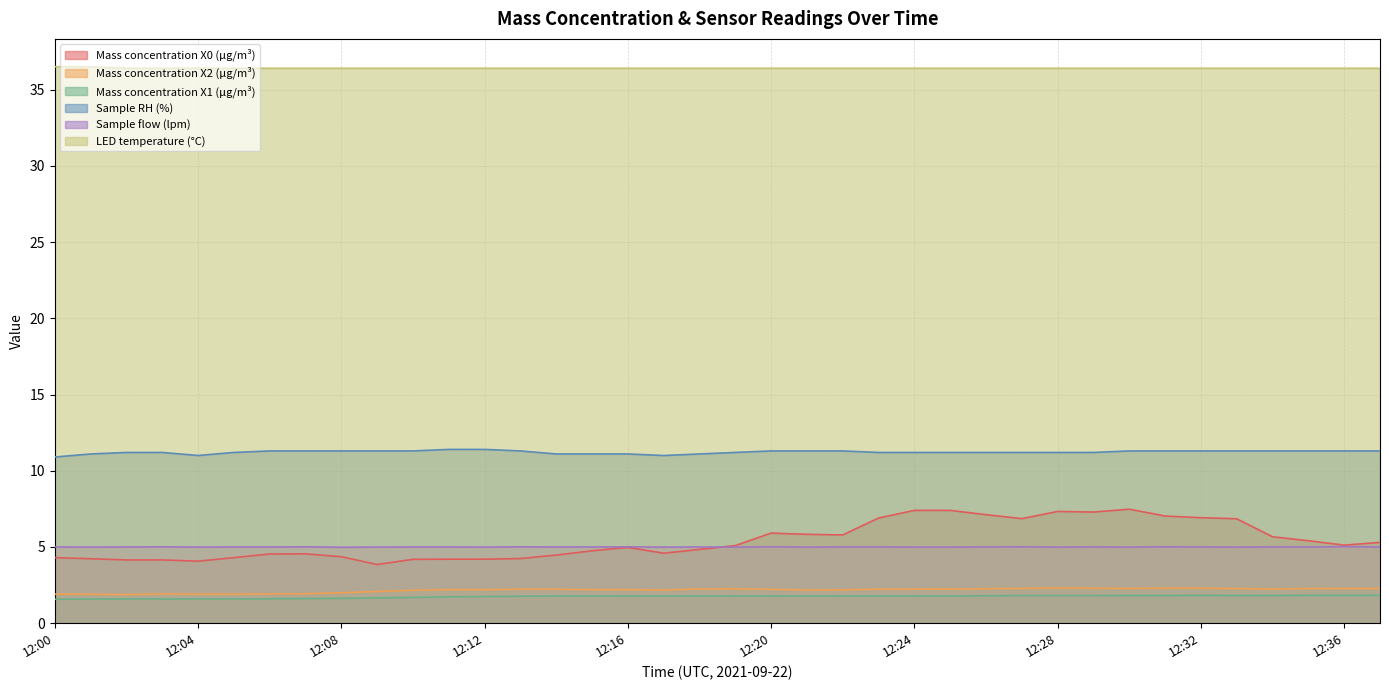

What are all the series names shown in the legend?

Mass concentration X0 (μg/m³), Mass concentration X2 (μg/m³), Mass concentration X1 (μg/m³), Sample RH (%), Sample flow (lpm), LED temperature (°C)